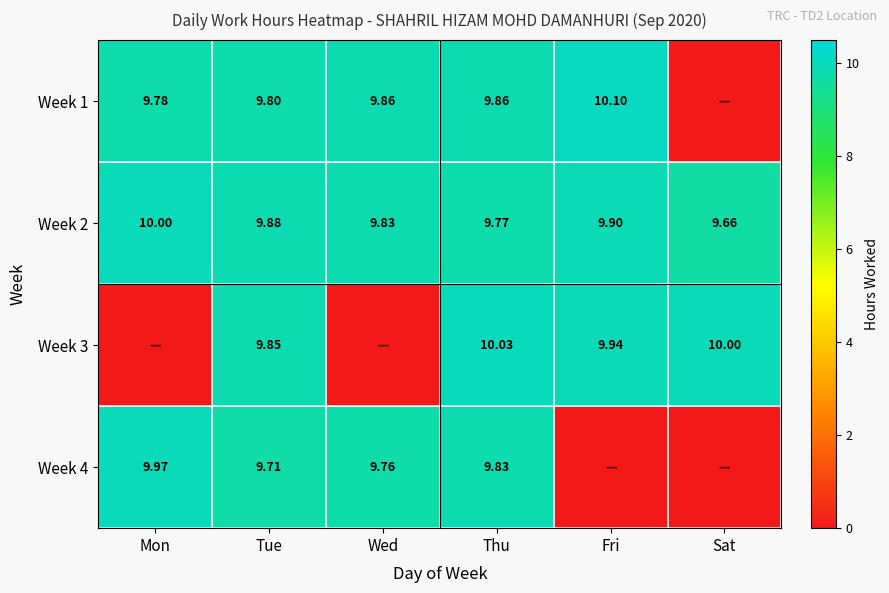

Rank the categories by Week 2 value from highest to lowest.

Mon, Fri, Tue, Wed, Thu, Sat